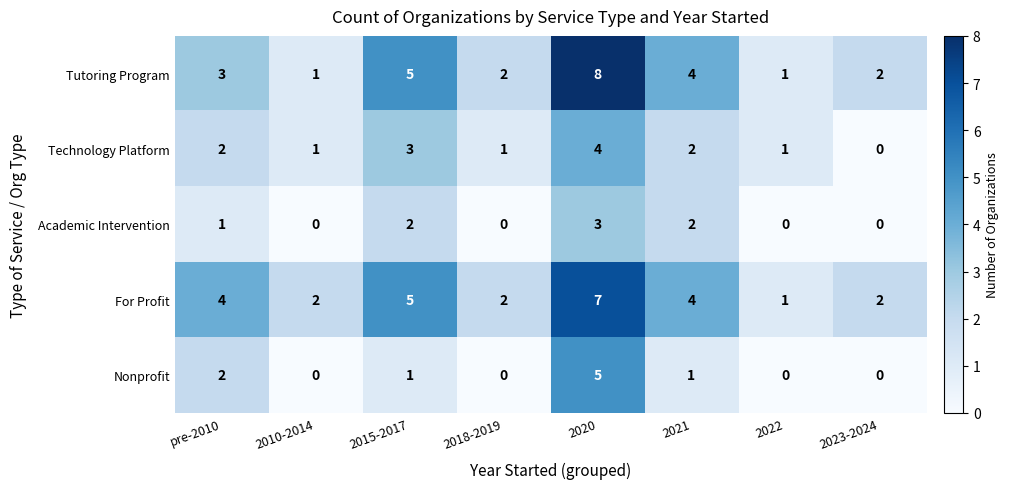

Which category has the highest value in the Tutoring Program series?

2020